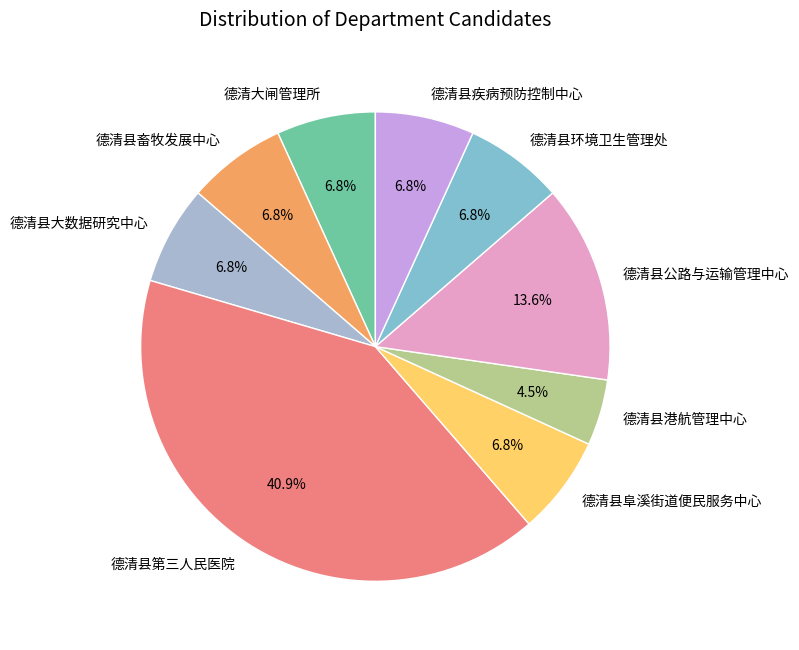

Is there a majority slice in this chart?

No